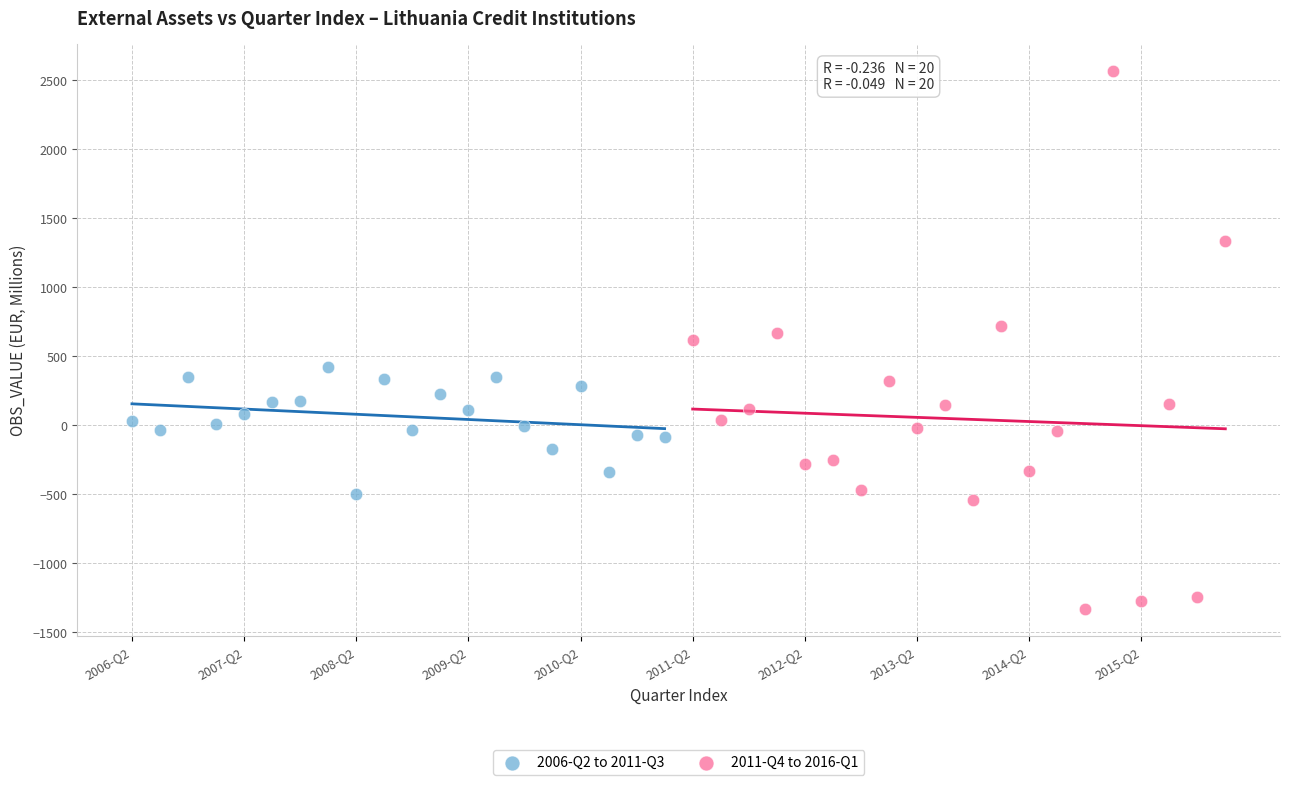

Which series contains the highest Y value?

2011-Q4 to 2016-Q1